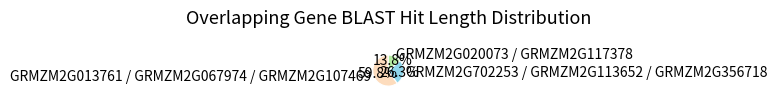

To the nearest percent, what is the difference between the largest and smallest slice percentages?

46%